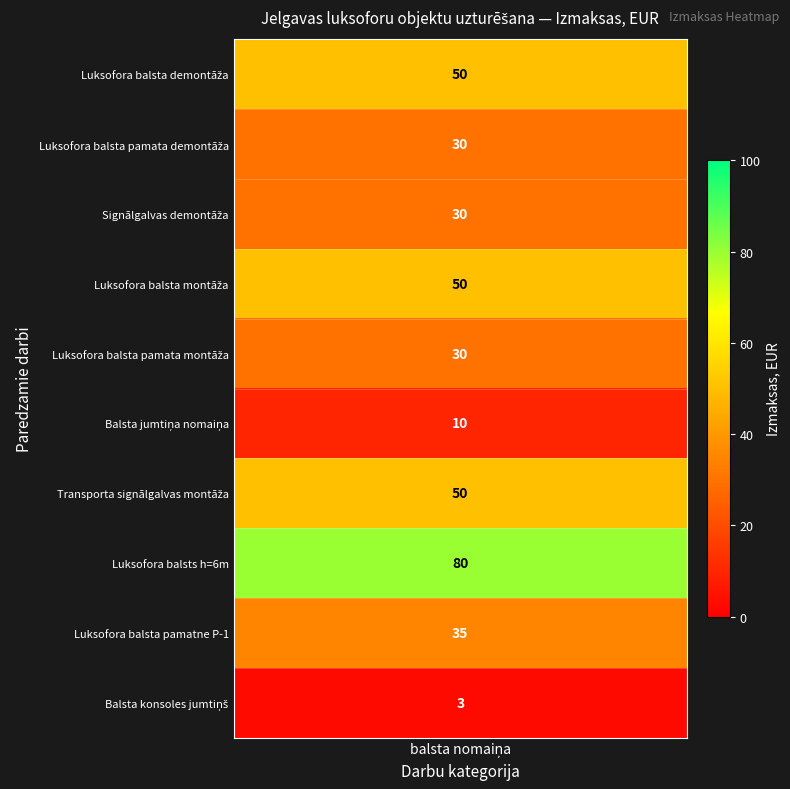

Count the number of values greater than 35.

4